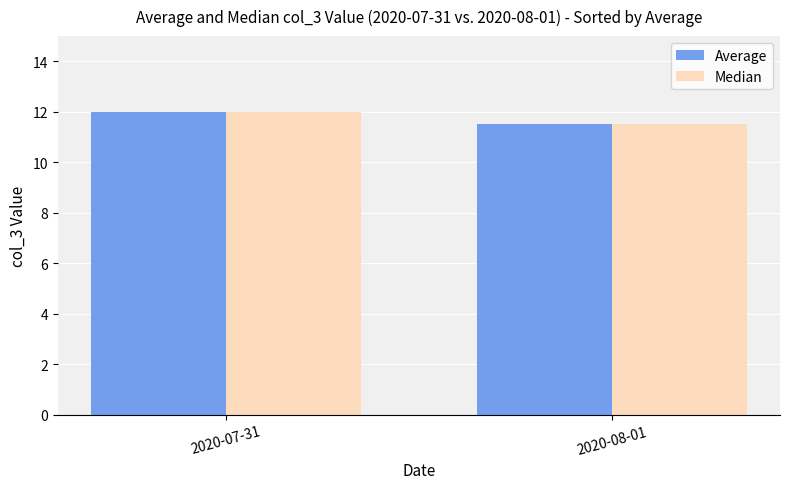

What is the smallest value displayed?

11.5